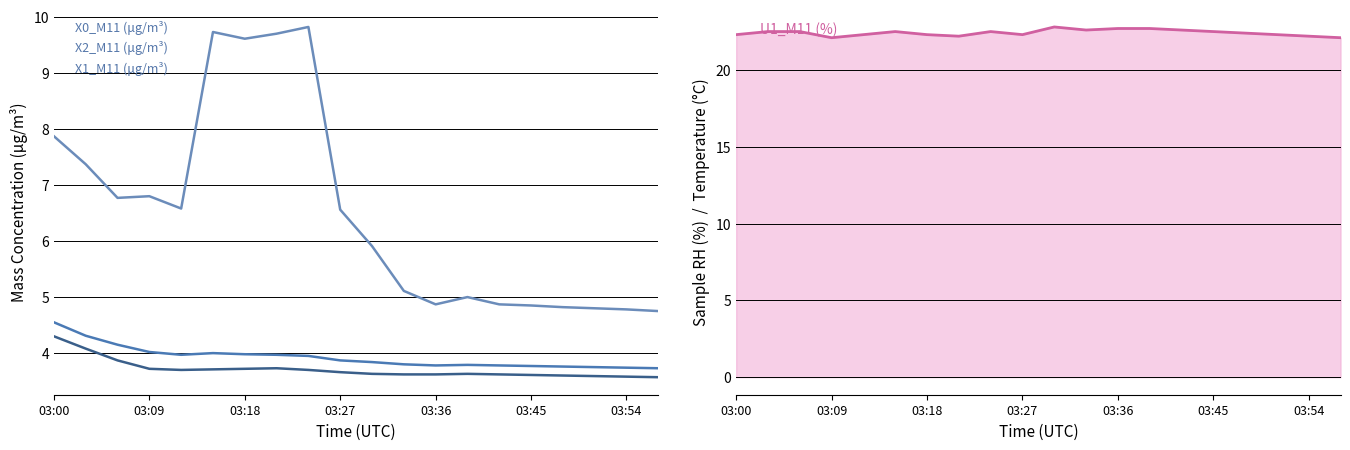

What is the average value of the X2_M11 (μg/m³) series?

3.9